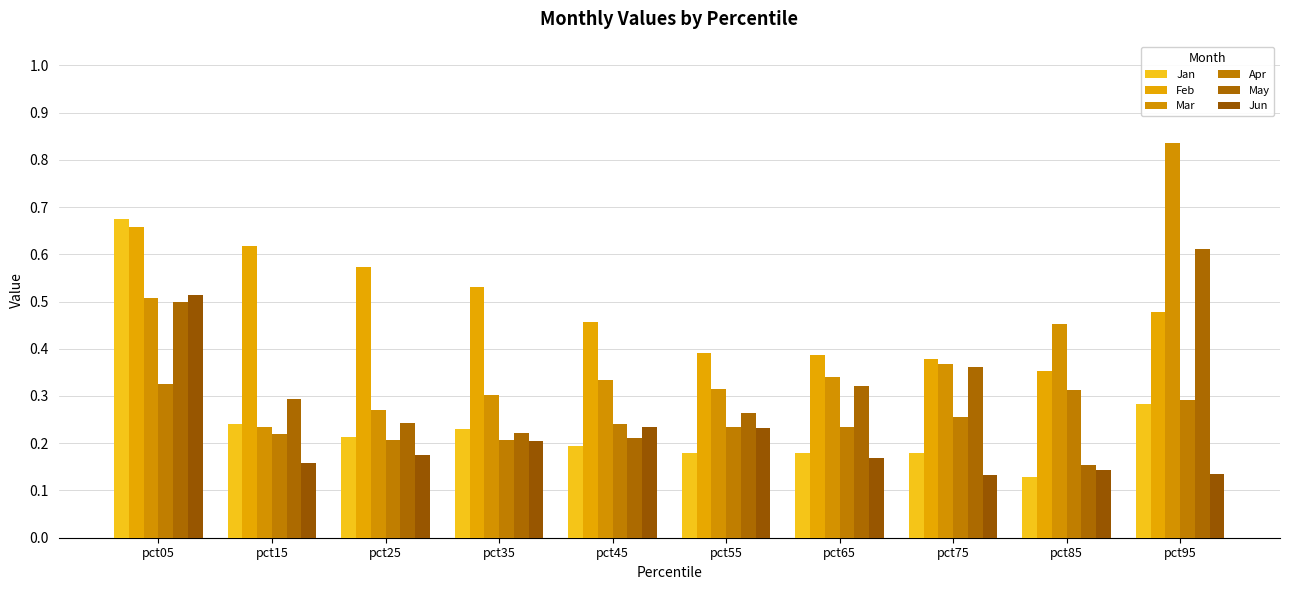

Reading left to right, list all the values displayed in this chart.

Jan: 0.7	0.2	0.2	0.2	0.2	0.2	0.2	0.2	0.1	0.3
Feb: 0.7	0.6	0.6	0.5	0.5	0.4	0.4	0.4	0.4	0.5
Mar: 0.5	0.2	0.3	0.3	0.3	0.3	0.3	0.4	0.5	0.8
Apr: 0.3	0.2	0.2	0.2	0.2	0.2	0.2	0.3	0.3	0.3
May: 0.5	0.3	0.2	0.2	0.2	0.3	0.3	0.4	0.2	0.6
Jun: 0.5	0.2	0.2	0.2	0.2	0.2	0.2	0.1	0.1	0.1